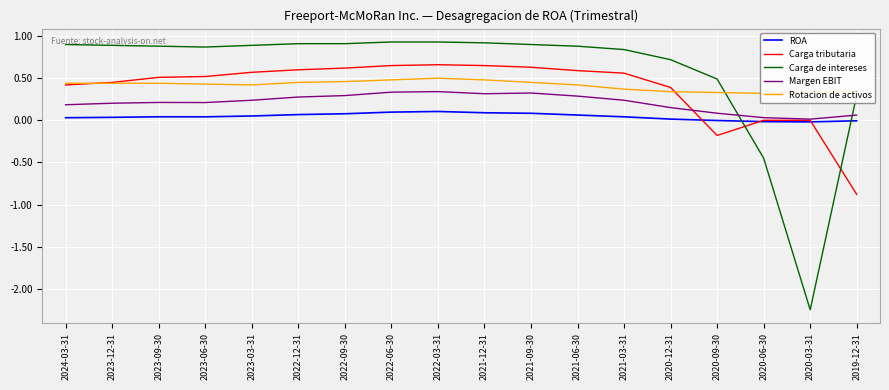

In ROA, how many points are lower than both neighbors (excluding endpoints)?

2